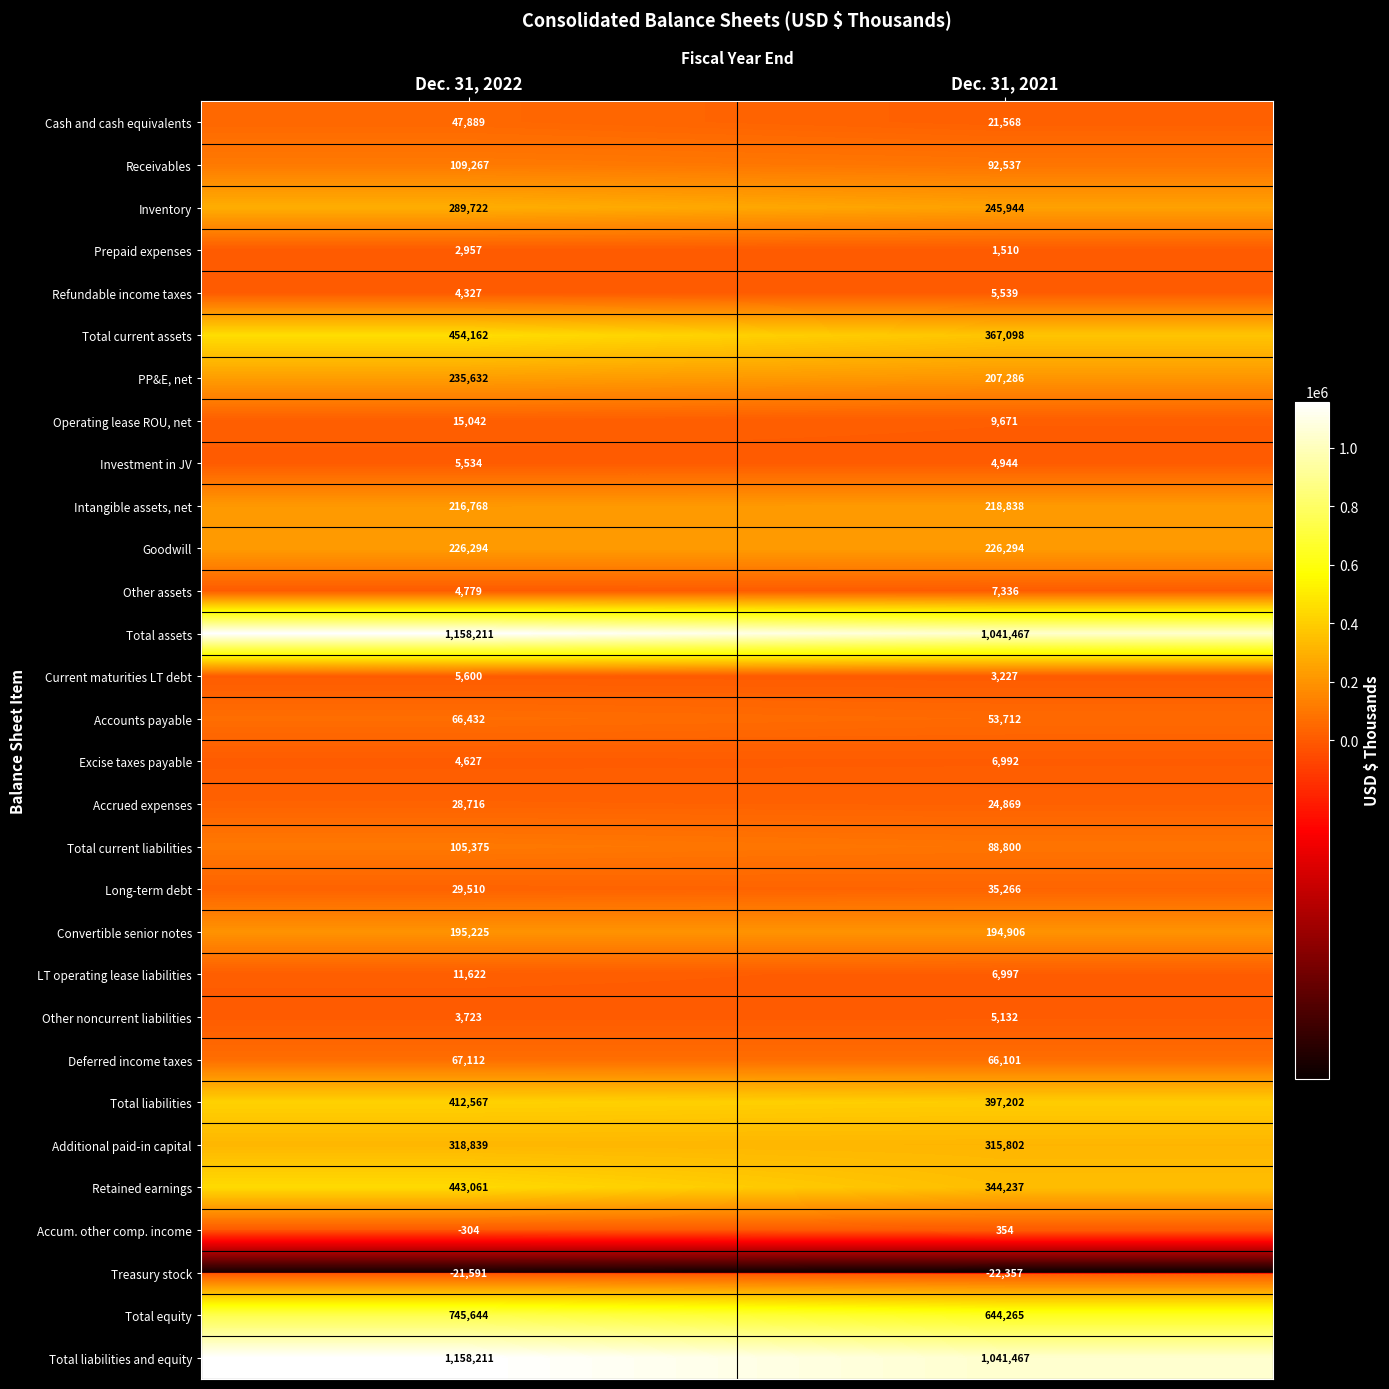

What is the difference between the maximum and minimum values in the Total current liabilities series?

16575